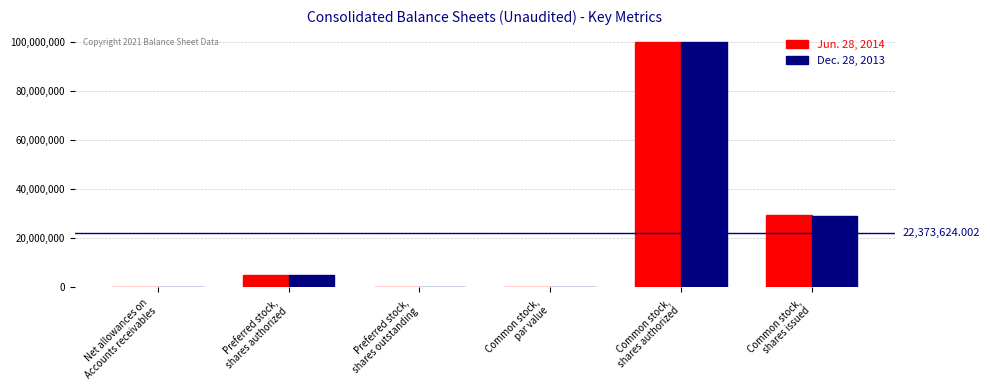

Read the Jun. 28, 2014 value at Net allowances on
Accounts receivables.

67.0